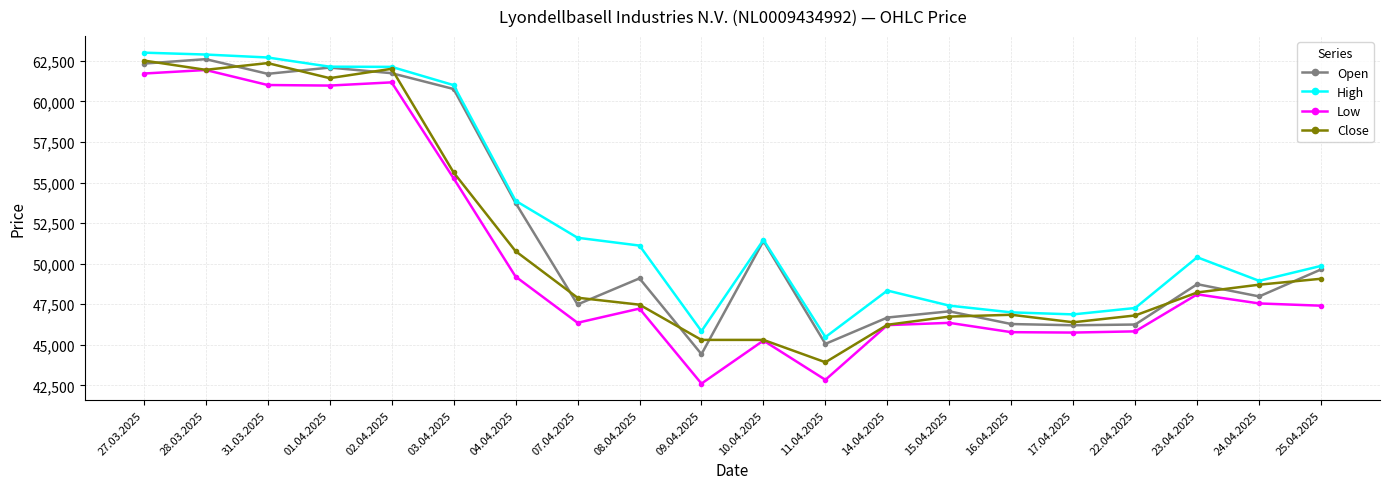

What value does the Close series have at 02.04.2025, to the nearest 10?

62010